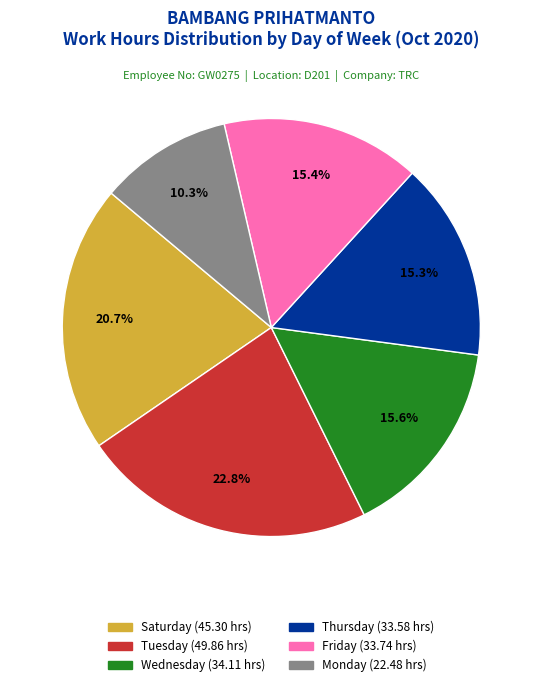

Is there a majority slice in this chart?

No